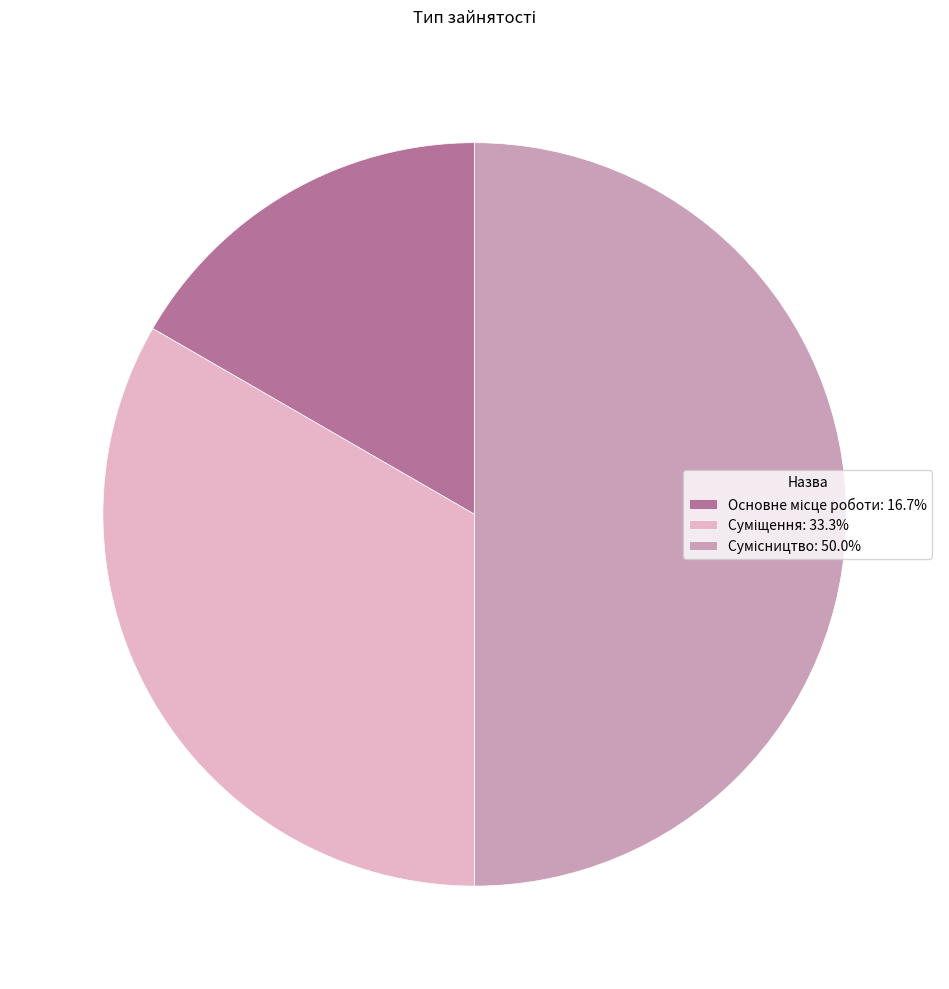

Rank the categories by value from lowest to highest.

Основне місце роботи, Суміщення, Сумісництво